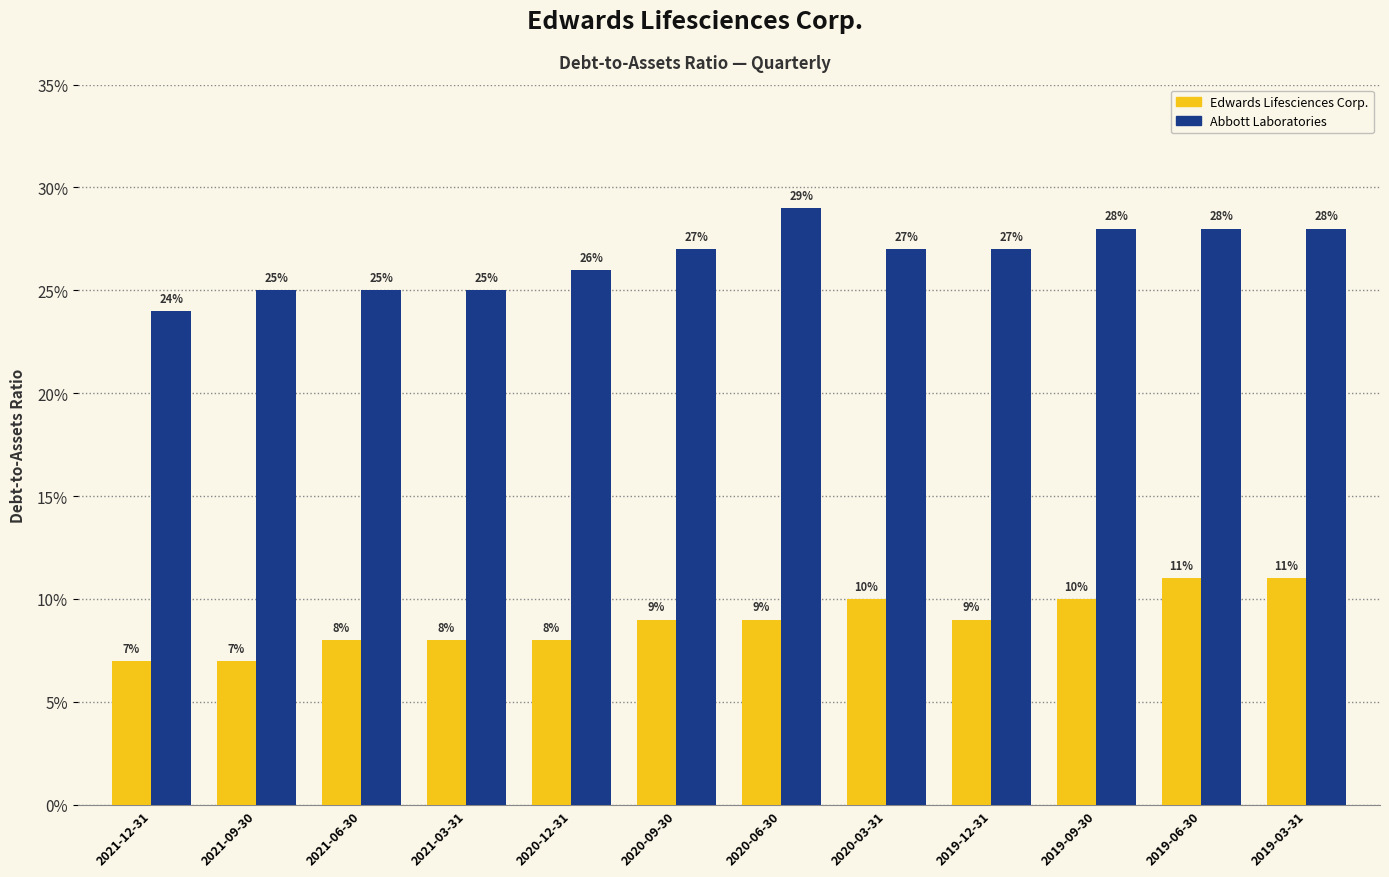

Rank the categories by Edwards Lifesciences Corp. value from highest to lowest.

2019-06-30, 2019-03-31, 2020-03-31, 2019-09-30, 2020-09-30, 2020-06-30, 2019-12-31, 2021-06-30, 2021-03-31, 2020-12-31, 2021-12-31, 2021-09-30